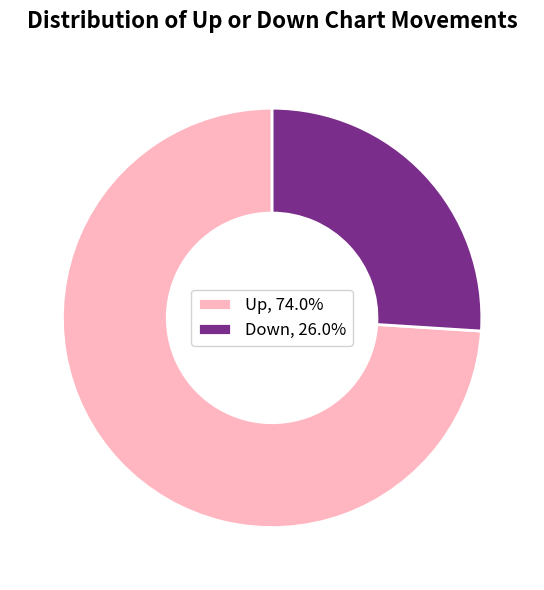

Combined, do Down, 26.0% and Up, 74.0% account for over 50%?

Yes